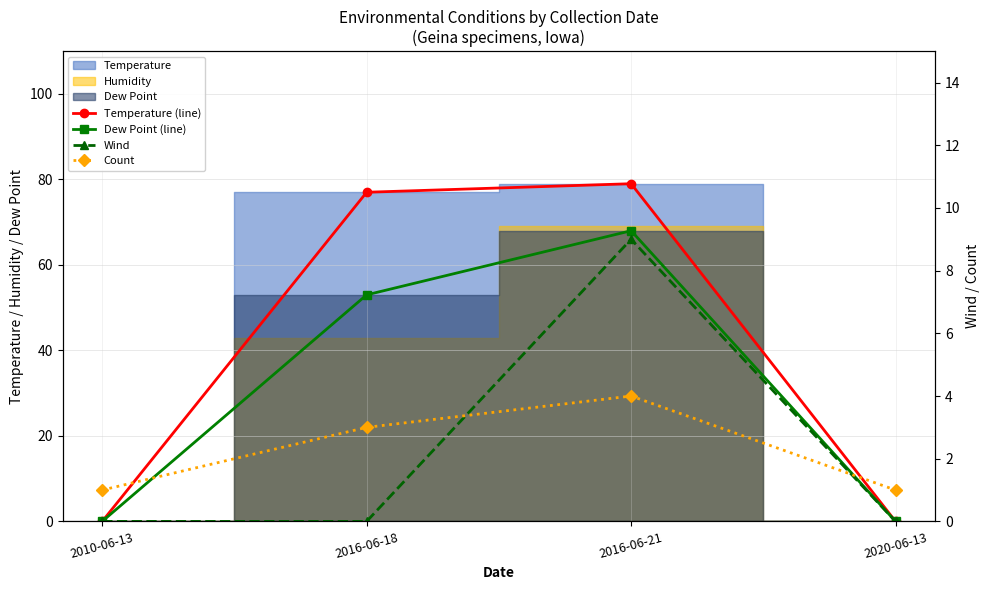

True or false: Dew Point (line) and Temperature (line) intersect in this chart.

False